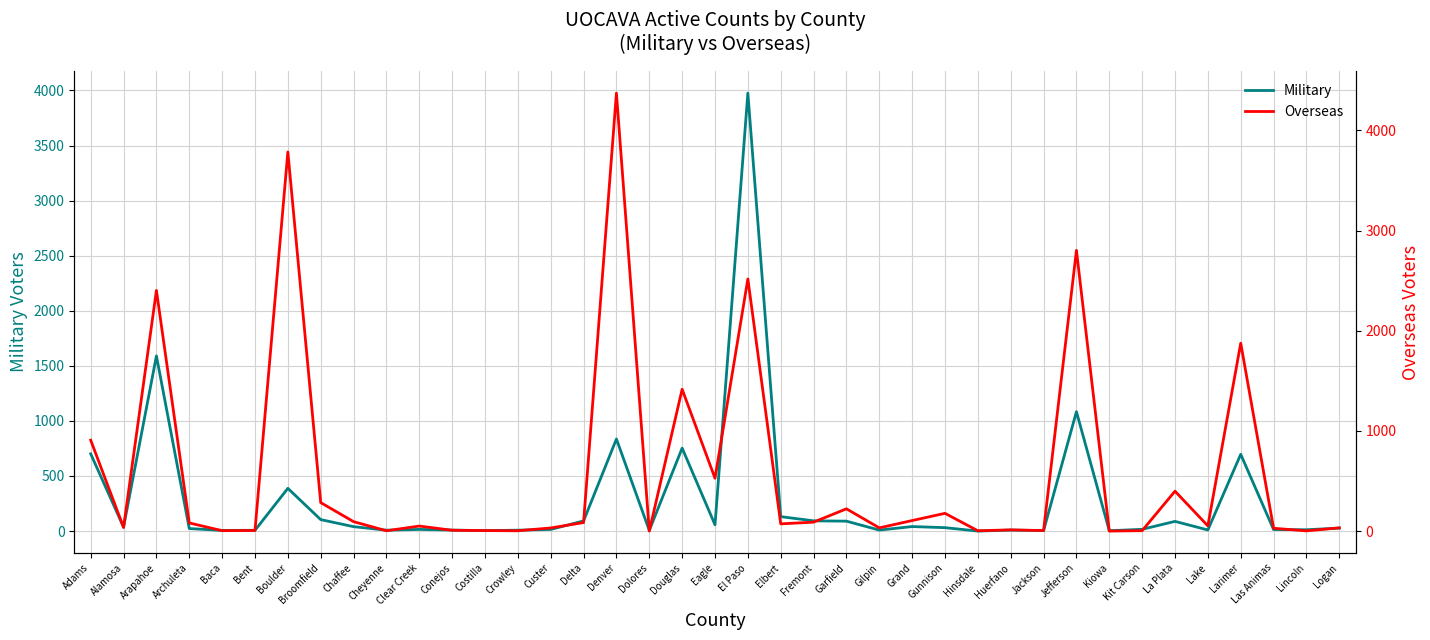

At how many categories does at least one series exceed 1773?

6